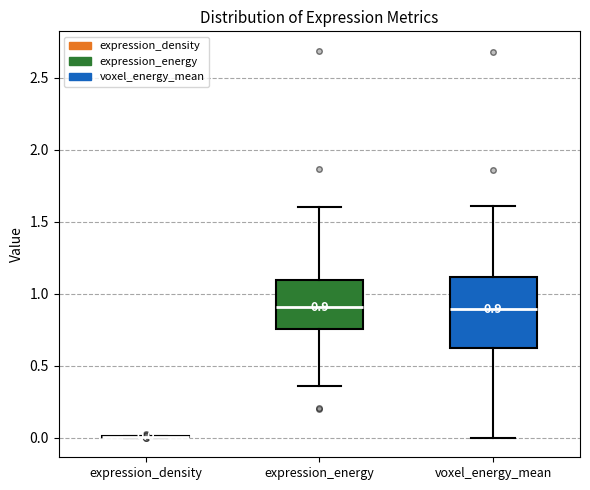

Which box is the tallest, from its lower edge to its upper edge?

voxel_energy_mean